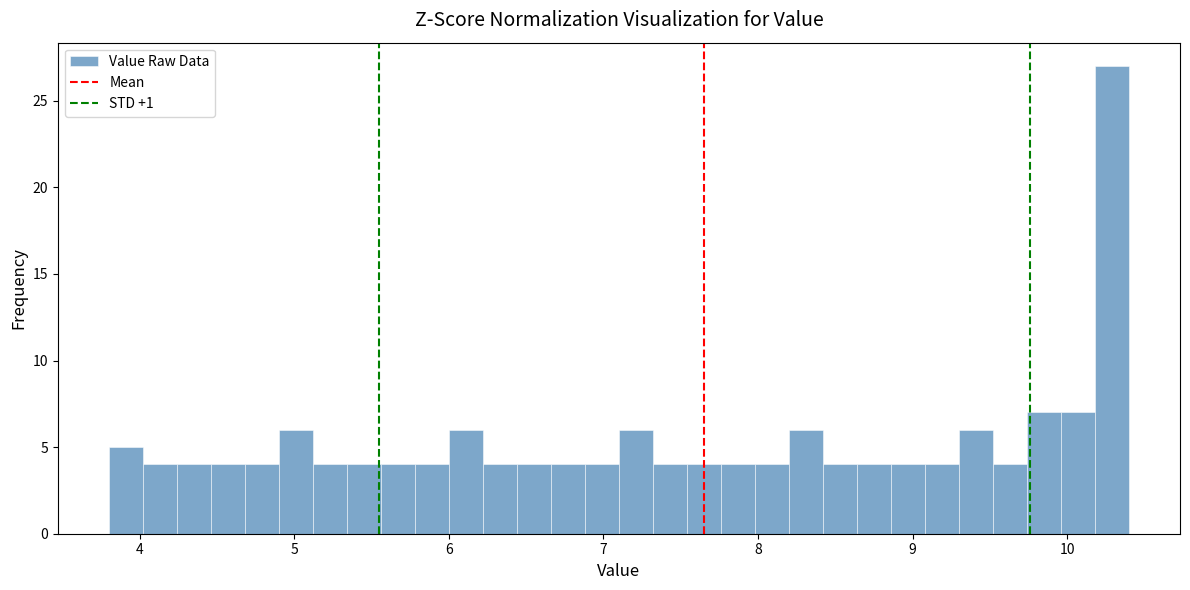

Read against the x-axis, roughly where is the centre of the tallest bar?

10.3